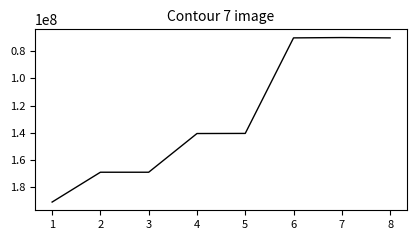

What is the sum of all values?

1020612024